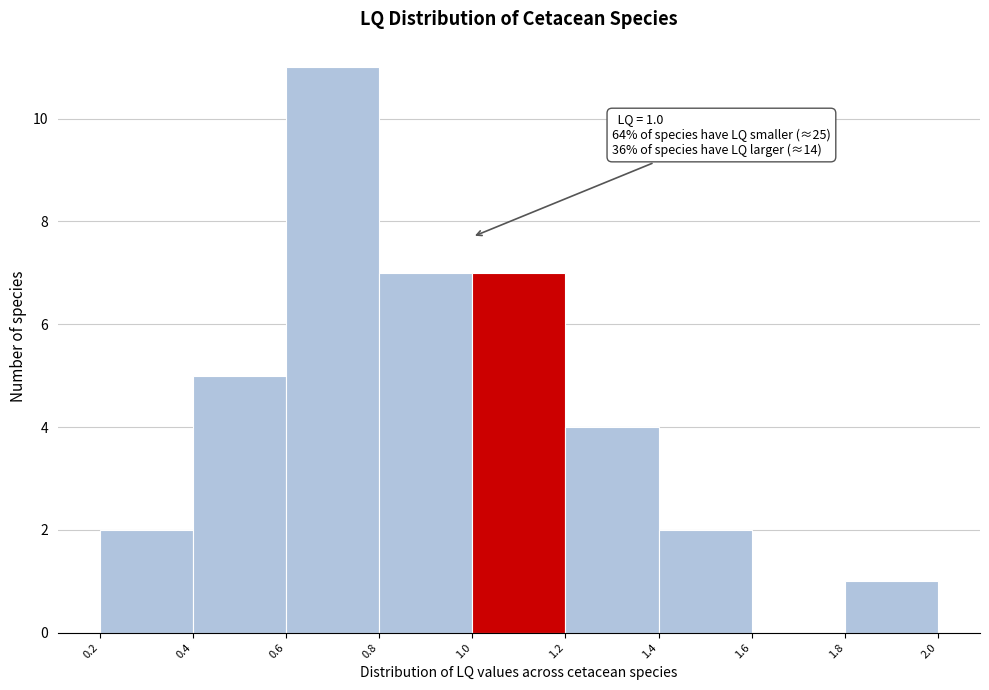

Which range on the x-axis has the tallest bar?

0.6 to 0.8